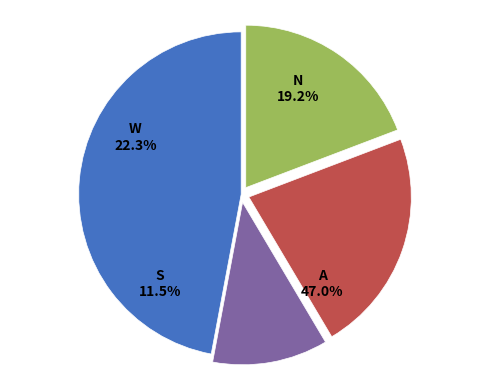

Is there a majority slice in this chart?

No